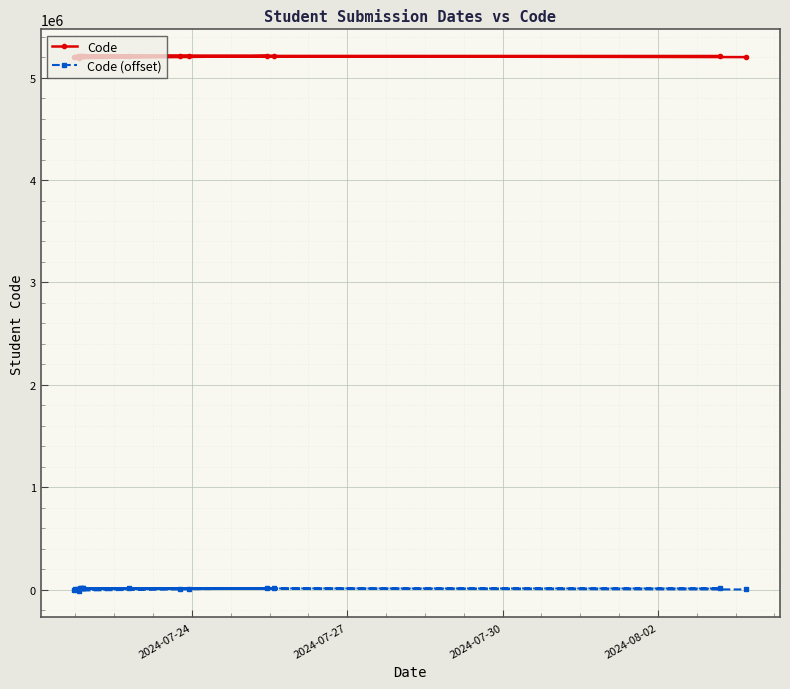

True or false: Code (offset) and Code cross at least once.

False